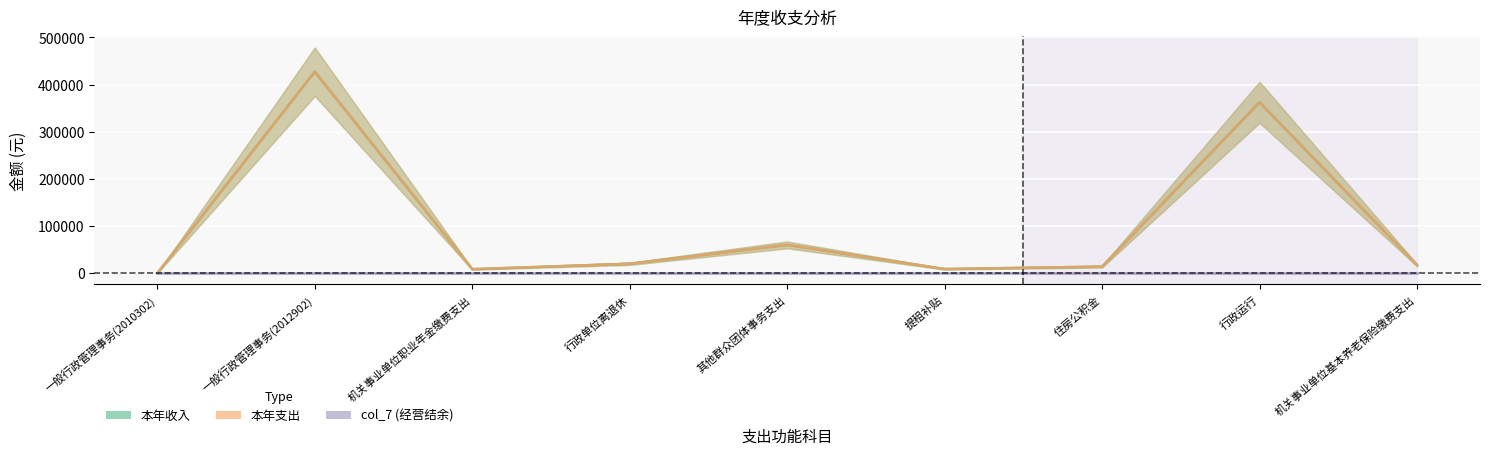

What position from the left is 机关事业单位职业年金缴费支出?

3